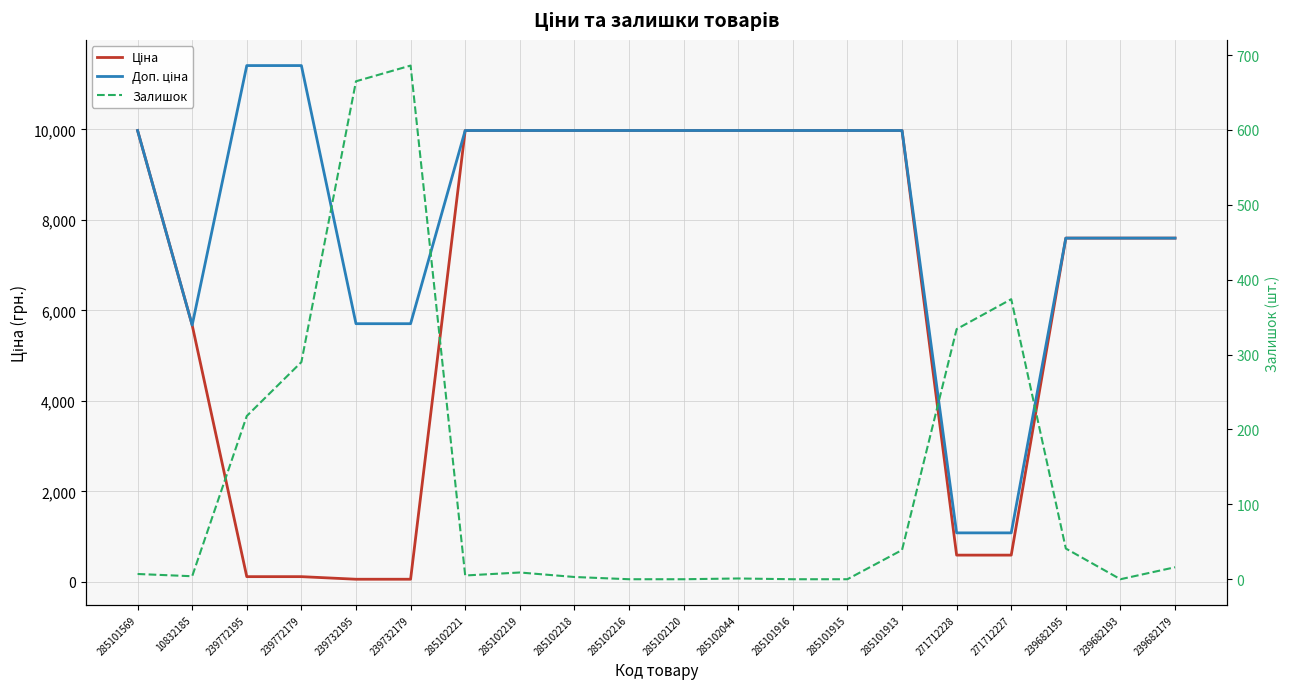

What is the average value of the Доп. ціна series?

8230.3